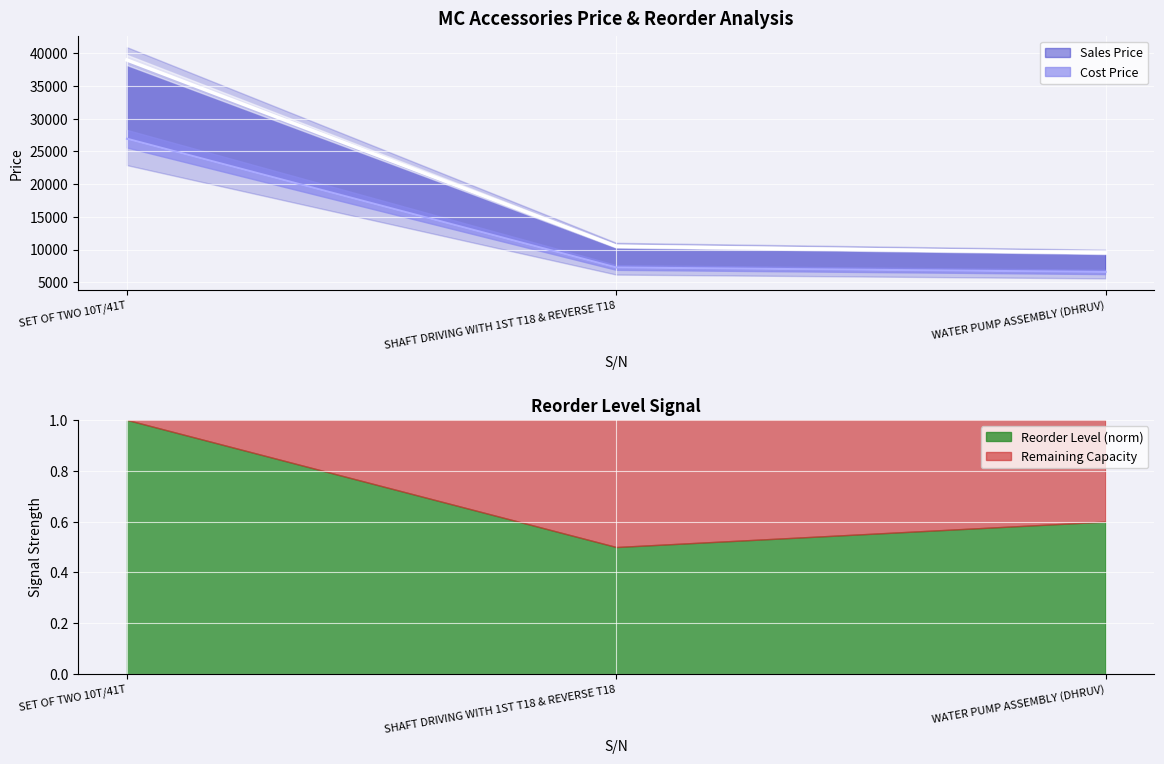

The Cost Price series shows 47589.2 at SET OF TWO 10T/41T. True or false?

False